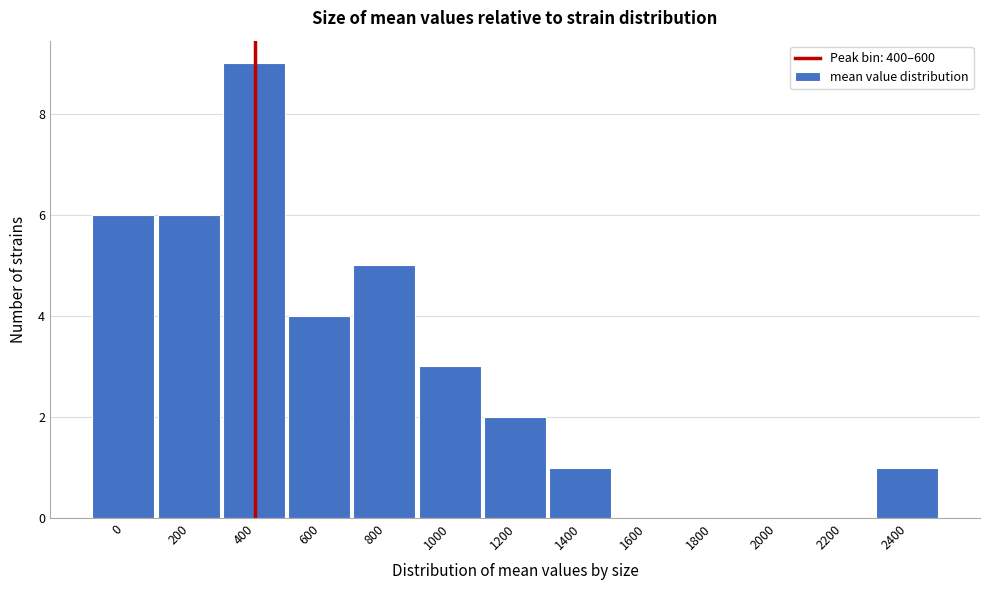

Reading left to right, what are all the values shown in this chart?

0=6	200=6	400=9	600=4	800=5	1000=3	1200=2	1400=1	1600=0	1800=0	2000=0	2200=0	2400=1